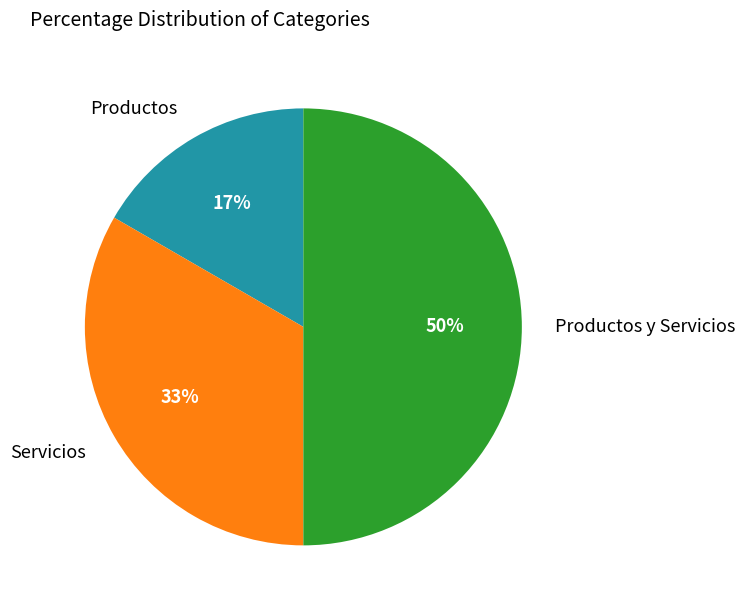

How many segments does this pie chart have?

3